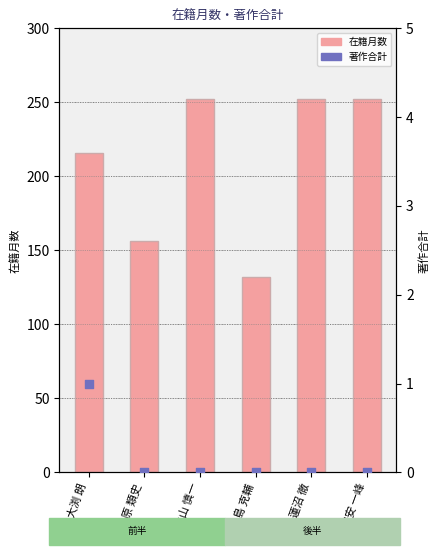

Which series has the widest spread of Y values?

在籍月数